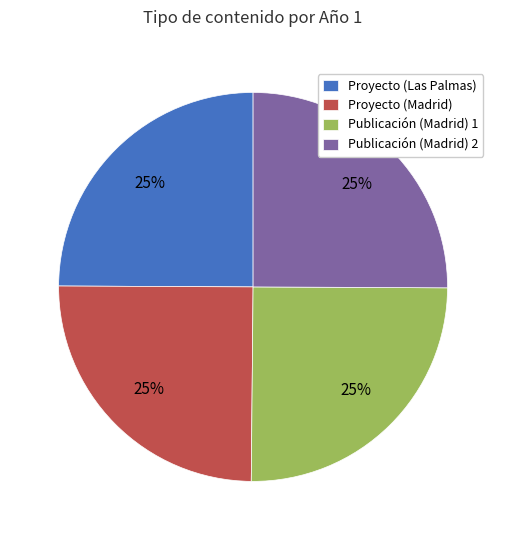

Is there any slice that represents more than half of the pie?

No